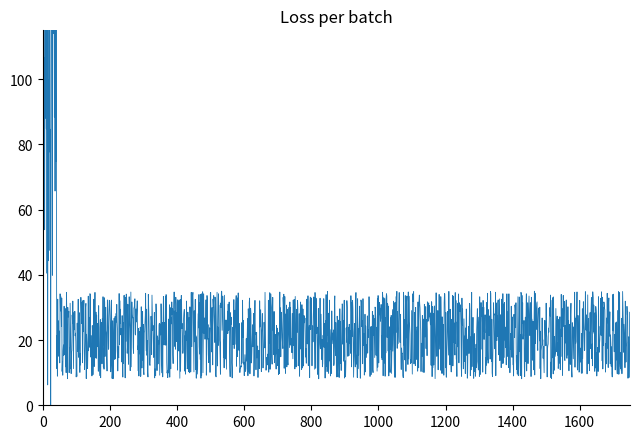

Where is the first local maximum?

6